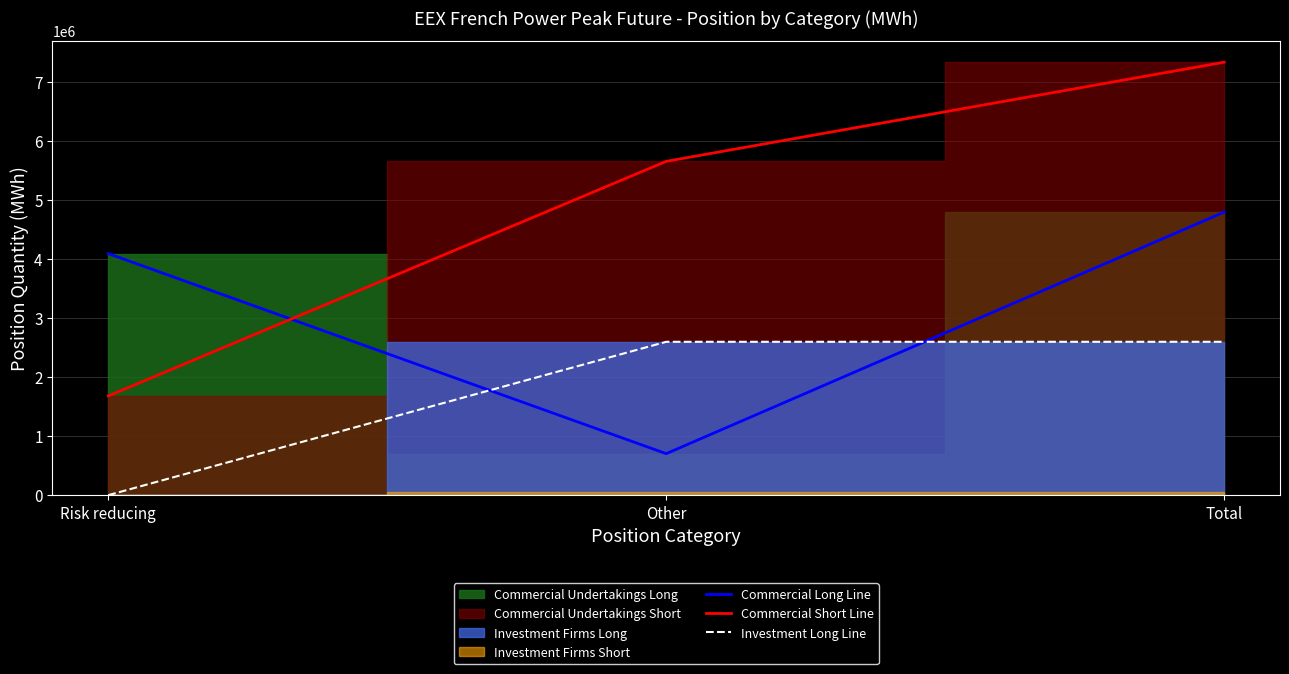

Reading left to right, what are all the values shown in this chart?

Commercial Long Line: 4092540	703188	4795728
Commercial Short Line: 1679904	5654700	7334604
Investment Long Line: 0	2598192	2598192